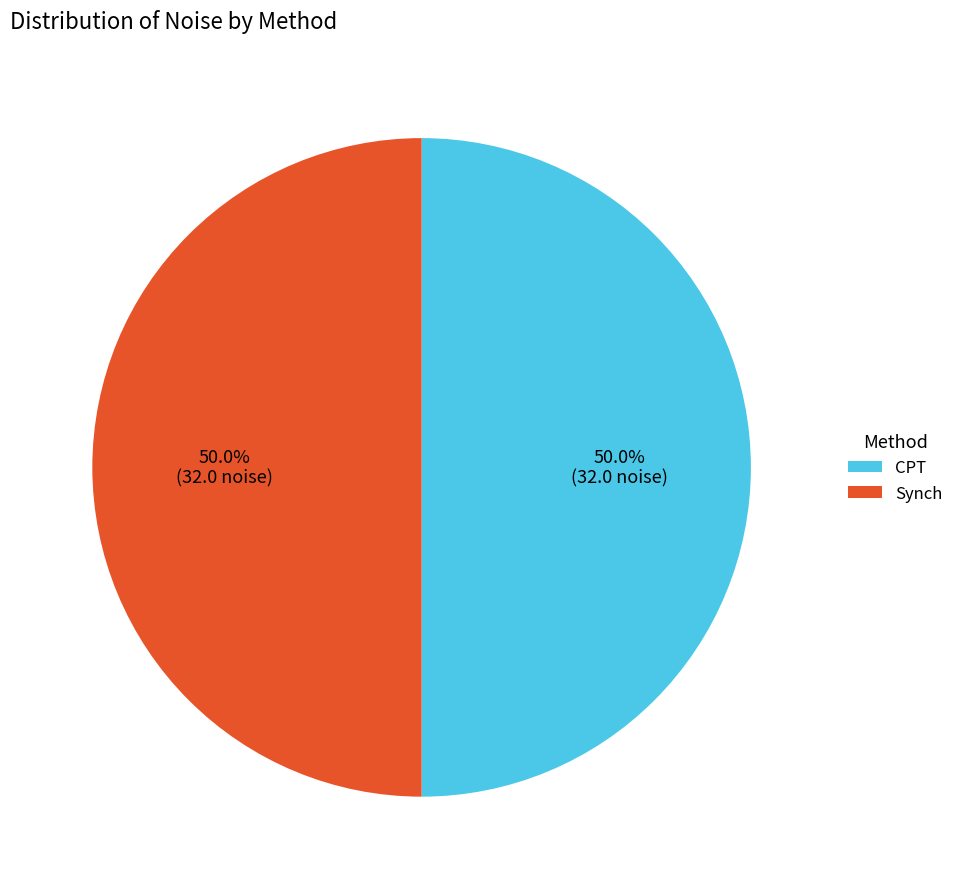

Is the sum of Synch and CPT greater than half?

Yes